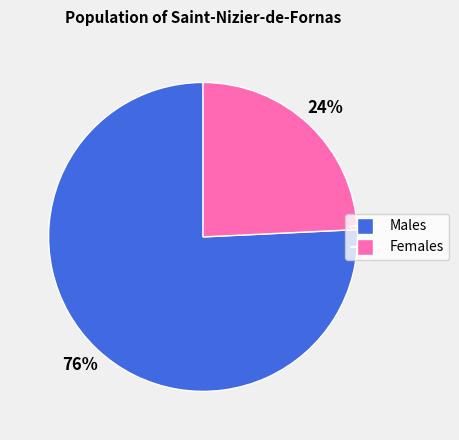

Count the number of slices in the pie.

2